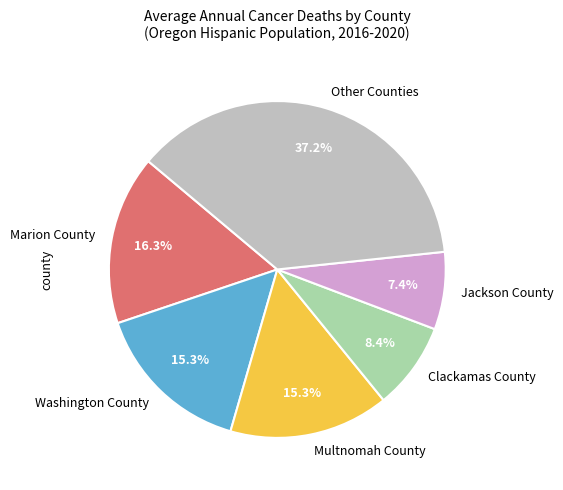

What percentage is the Washington County slice, to the nearest percent?

15%